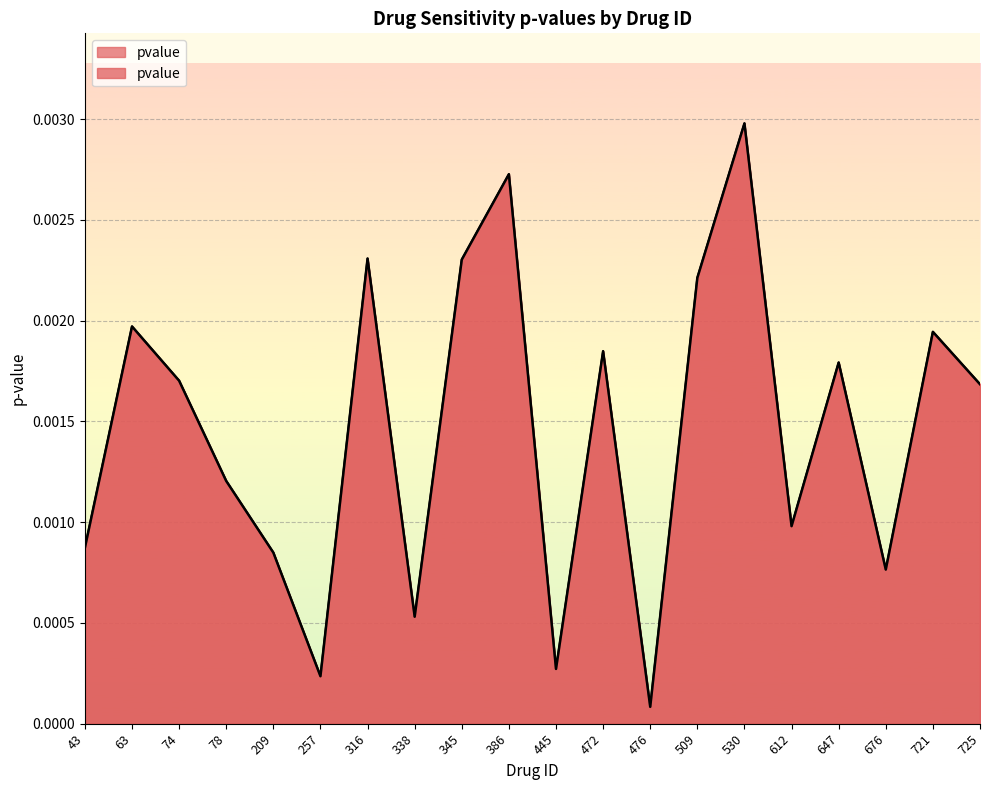

Which category has the highest value across all series?

530